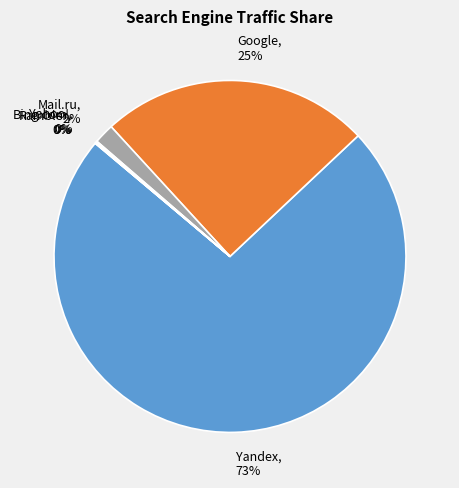

Is there a majority slice in this chart?

Yes